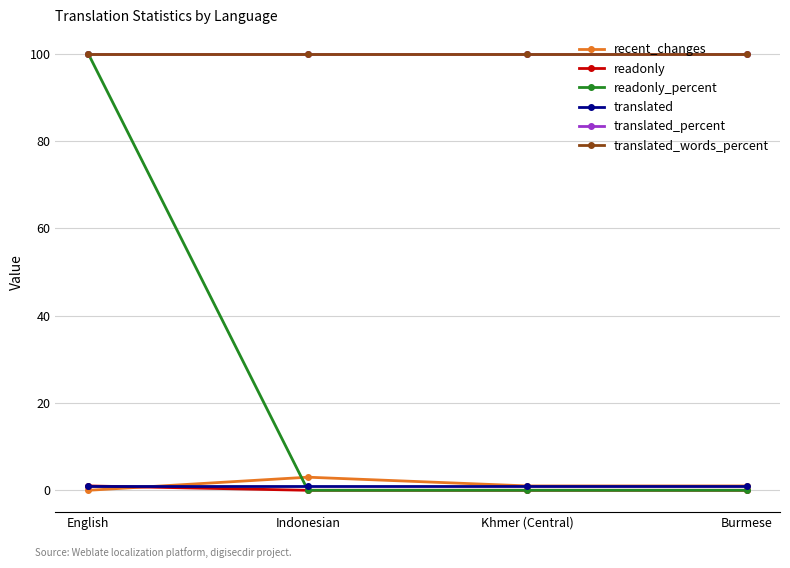

At which category is the sum across all series the highest?

English